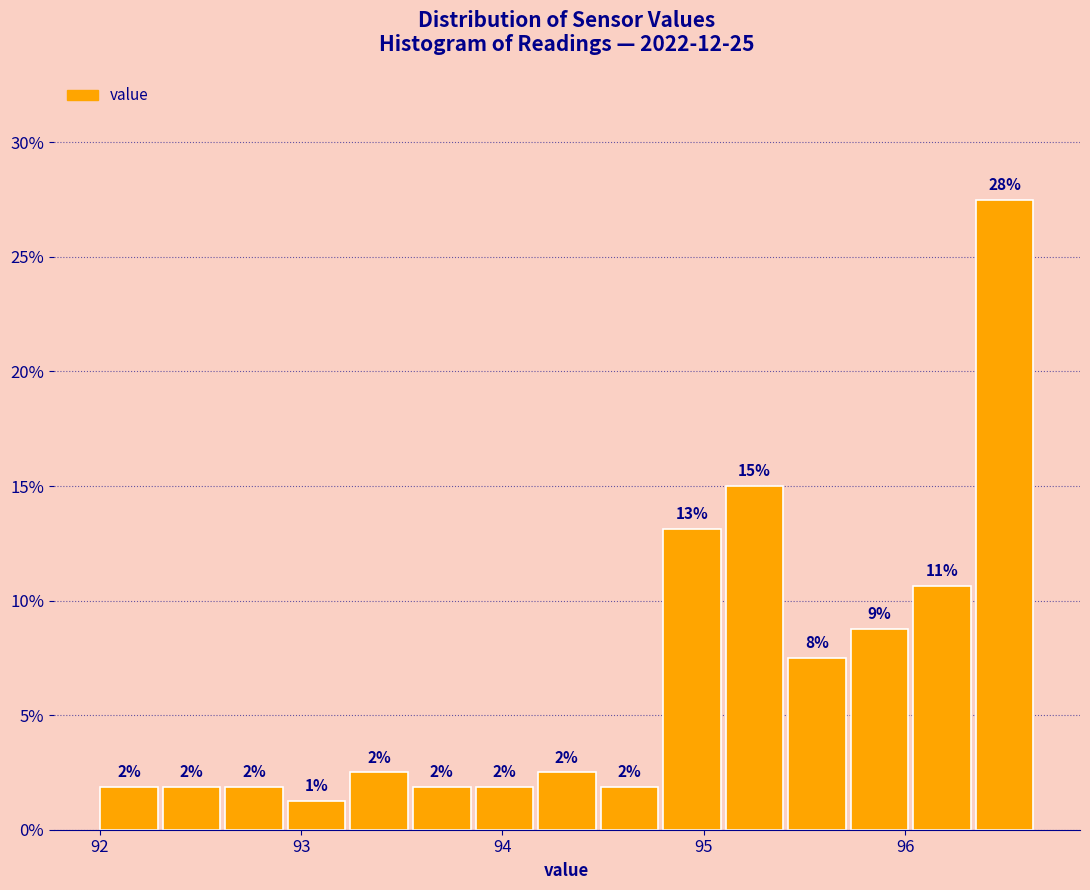

Read against the x-axis, roughly where is the centre of the tallest bar?

96.5